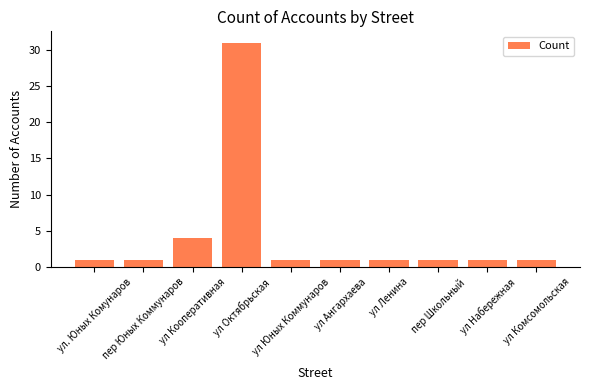

What is the value of the 2nd bar from the left?

1